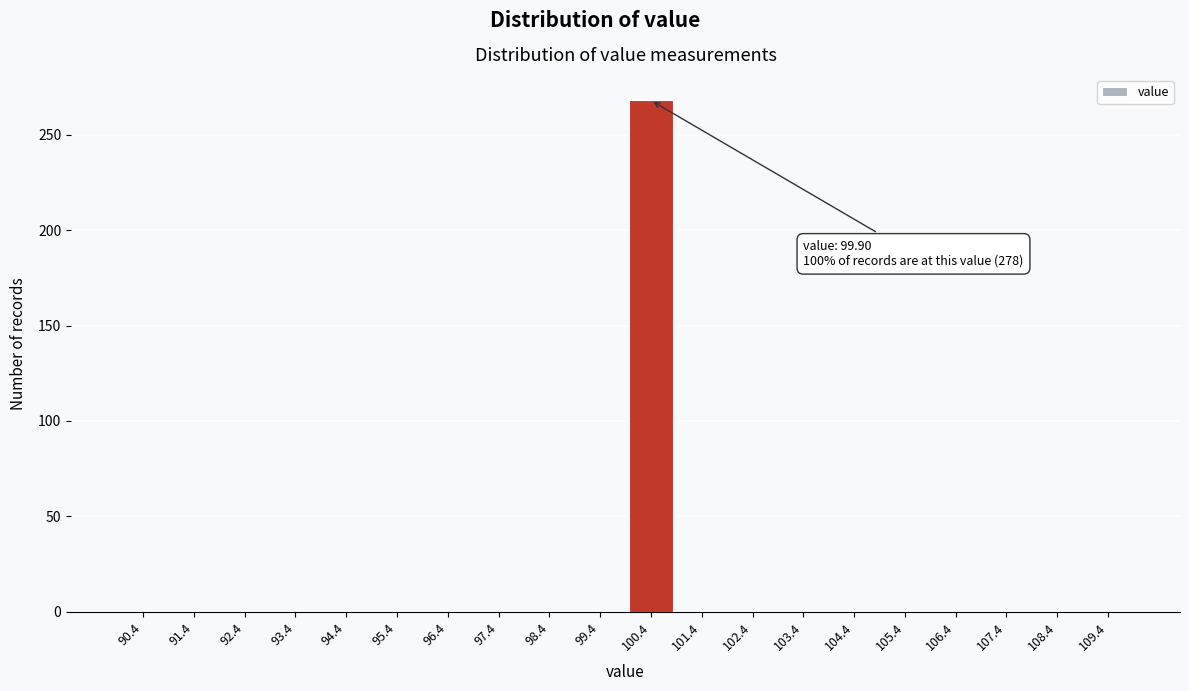

Which range on the x-axis has the tallest bar?

99.9 to 100.9